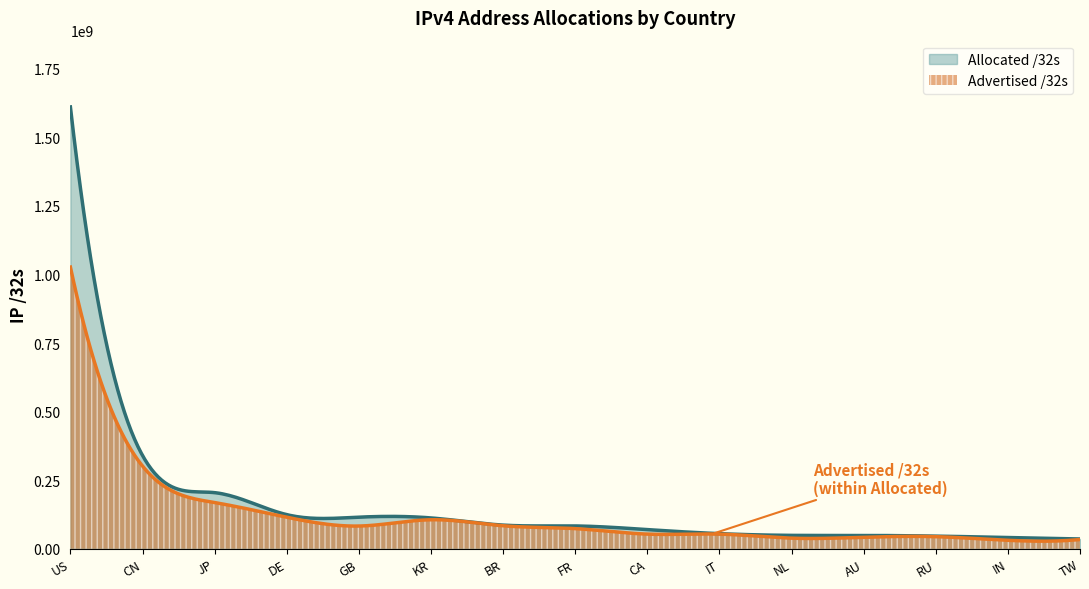

Count the number of data series in this chart.

2